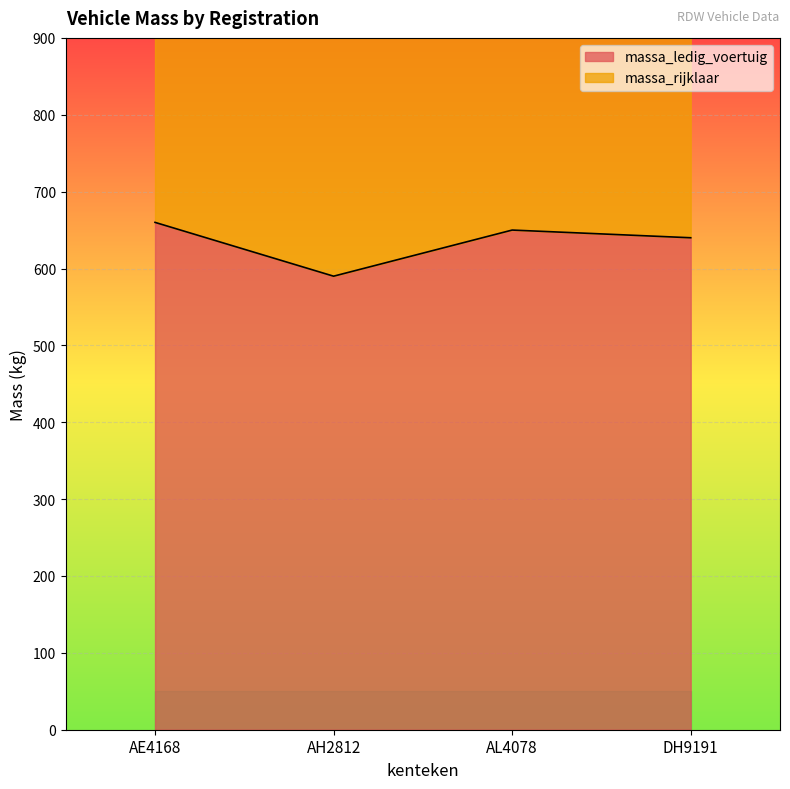

At how many categories does at least one series exceed 883?

4